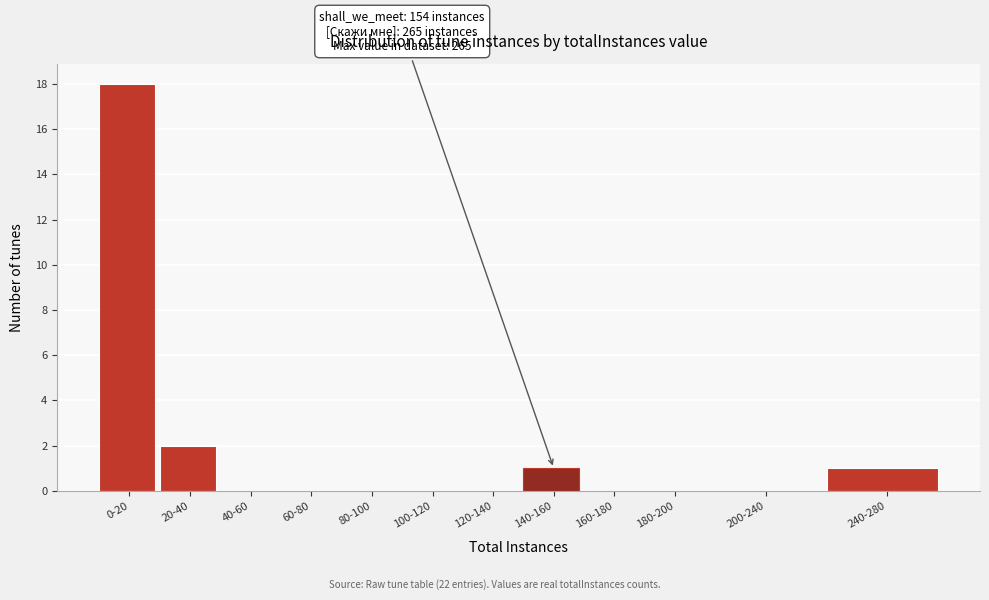

Reading right to left, transcribe all the data shown in this chart.

240-280=1	200-240=0	180-200=0	160-180=0	140-160=1	120-140=0	100-120=0	80-100=0	60-80=0	40-60=0	20-40=2	0-20=18